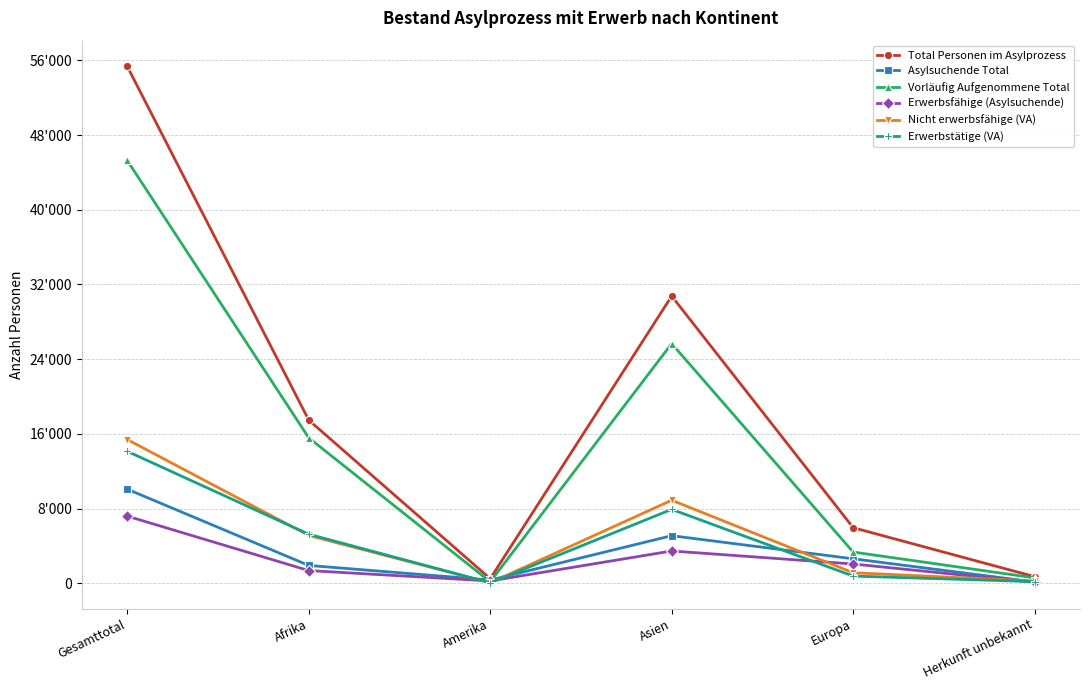

Reading left to right, list all the values displayed in this chart.

Total Personen im Asylprozess: 55356	17472	480	30758	5947	699
Asylsuchende Total: 10070	1901	337	5089	2614	129
Vorläufig Aufgenommene Total: 45286	15571	143	25669	3333	570
Erwerbsfähige (Asylsuchende): 7184	1351	239	3450	2056	88
Nicht erwerbsfähige (VA): 15389	5116	40	8888	1118	227
Erwerbstätige (VA): 14124	5245	44	7909	761	165